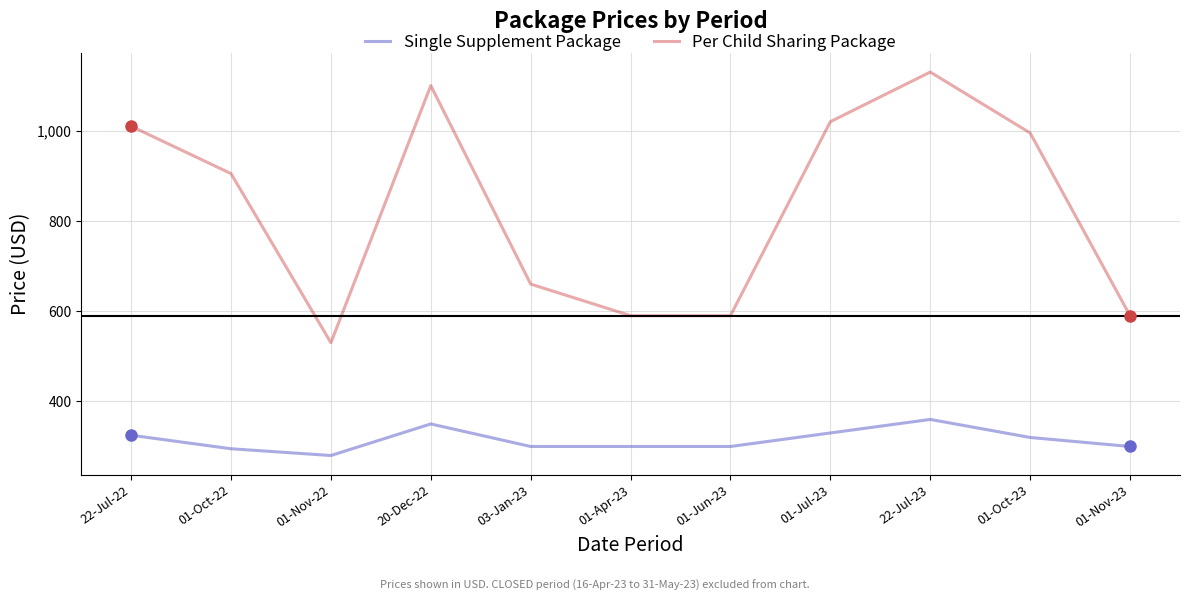

The value of Single Supplement Package at 01-Oct-23 is 451. True or false?

False